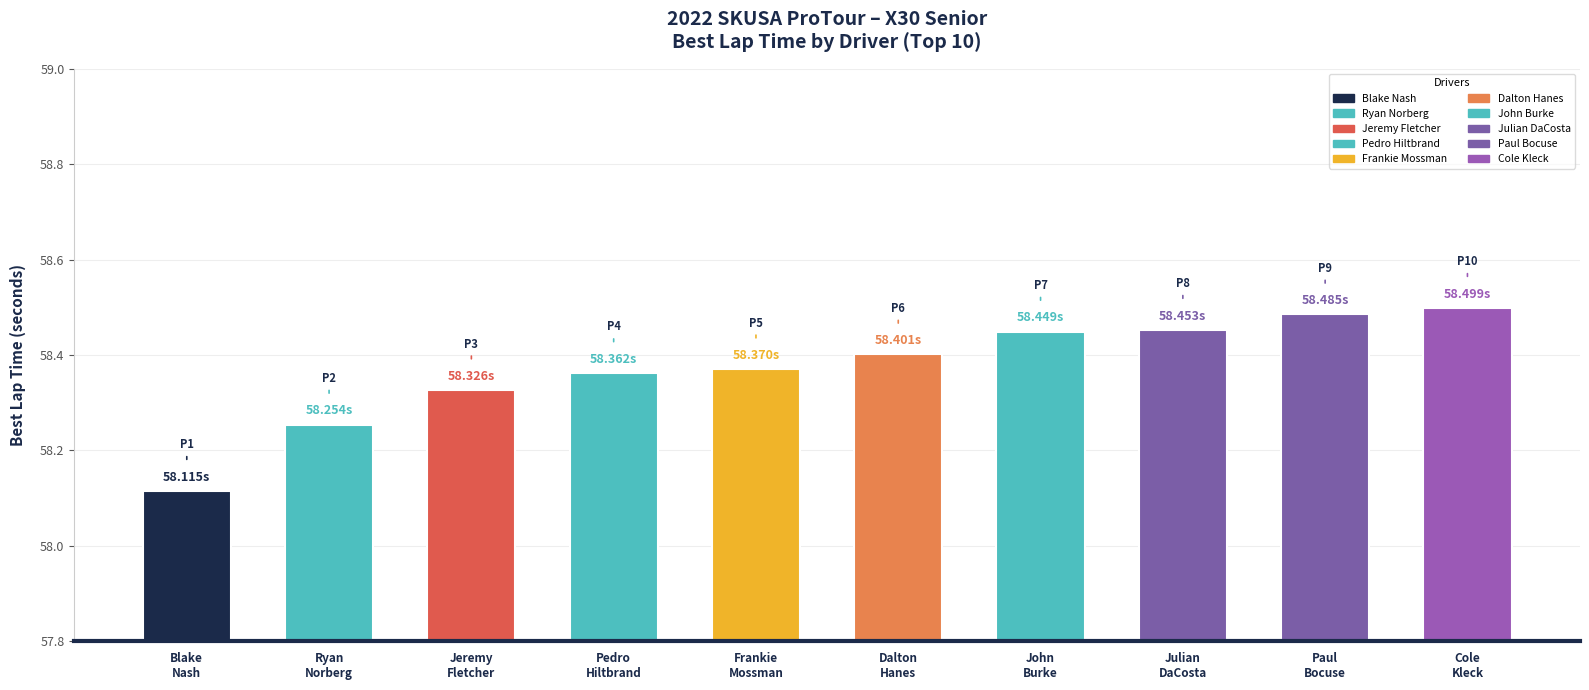

What is the difference between the maximum and minimum values?

0.4